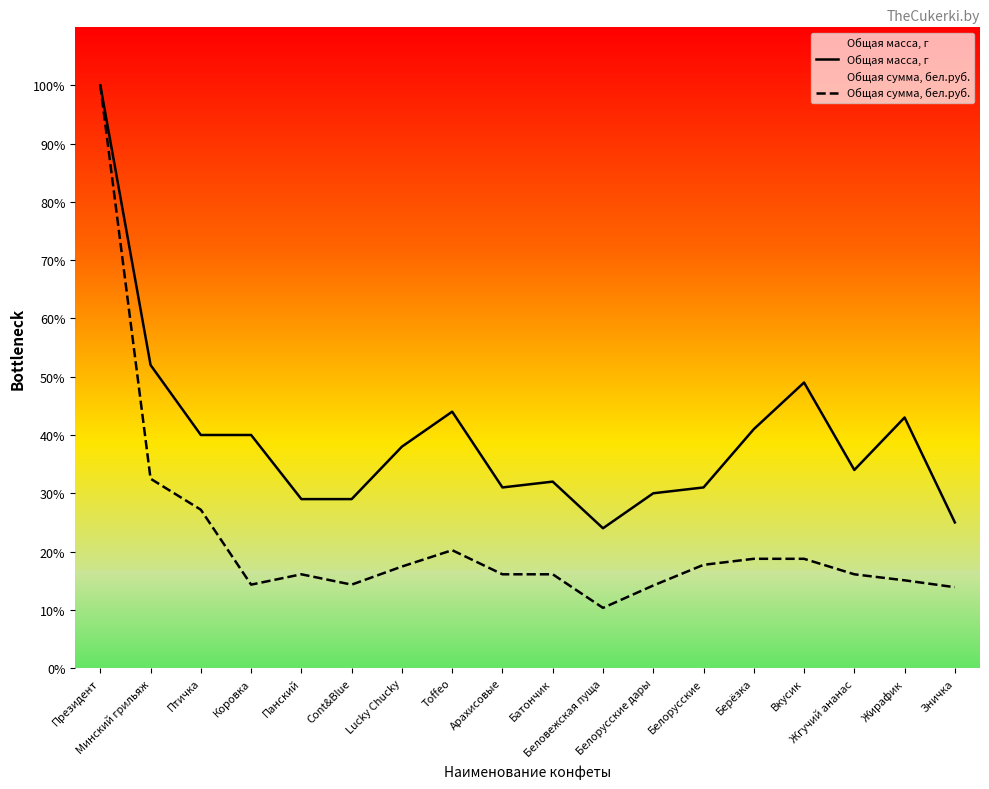

Reading left to right, transcribe all the data shown in this chart.

Общая масса, г: Президент=100.0	Минский грильяж=52.0	Птичка=40.0	Коровка=40.0	Панский=29.0	Cont&Blue=29.0	Lucky Chucky=38.0	Toffeo=44.0	Арахисовые=31.0	Батончик=32.0	Беловежская пуща=24.0	Белорусские дары=30.0	Белорусские=31.0	Берёзка=41.0	Вкусик=49.0	Жгучий ананас=34.0	Жирафик=43.0	Зничка=25.0
Общая сумма, бел.руб.: Президент=100.0	Минский грильяж=32.5	Птичка=27.2	Коровка=14.3	Панский=16.1	Cont&Blue=14.3	Lucky Chucky=17.4	Toffeo=20.2	Арахисовые=16.1	Батончик=16.1	Беловежская пуща=10.3	Белорусские дары=14.2	Белорусские=17.7	Берёзка=18.8	Вкусик=18.8	Жгучий ананас=16.1	Жирафик=15.1	Зничка=13.9